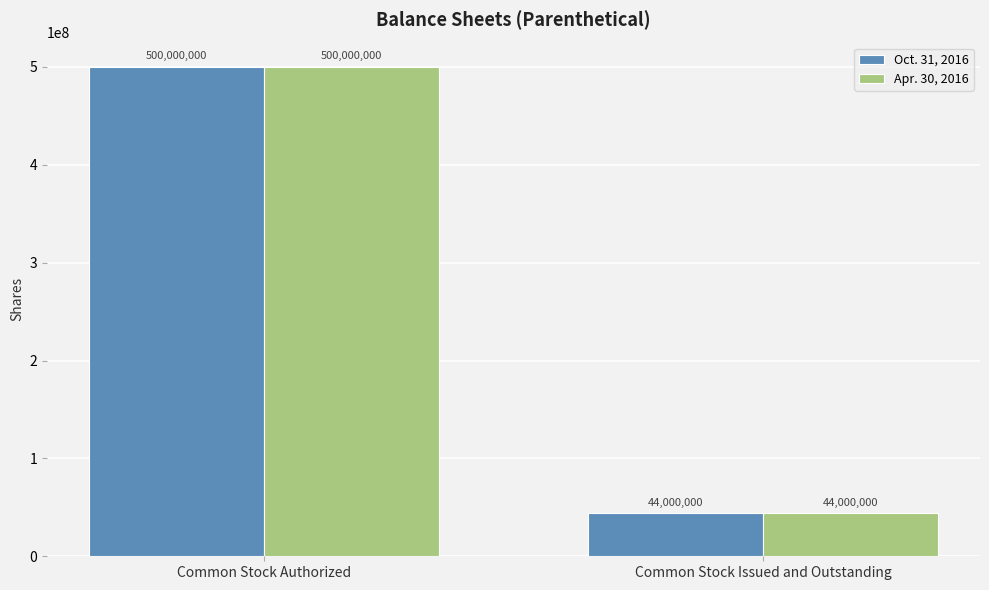

Reading right to left, transcribe all the data shown in this chart.

Oct. 31, 2016: 44000000	500000000
Apr. 30, 2016: 44000000	500000000